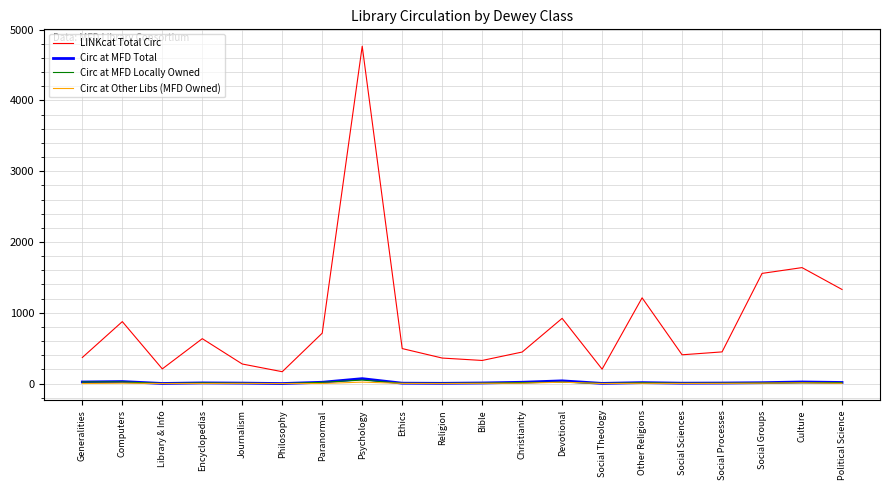

Which category has the highest value across all series?

Psychology